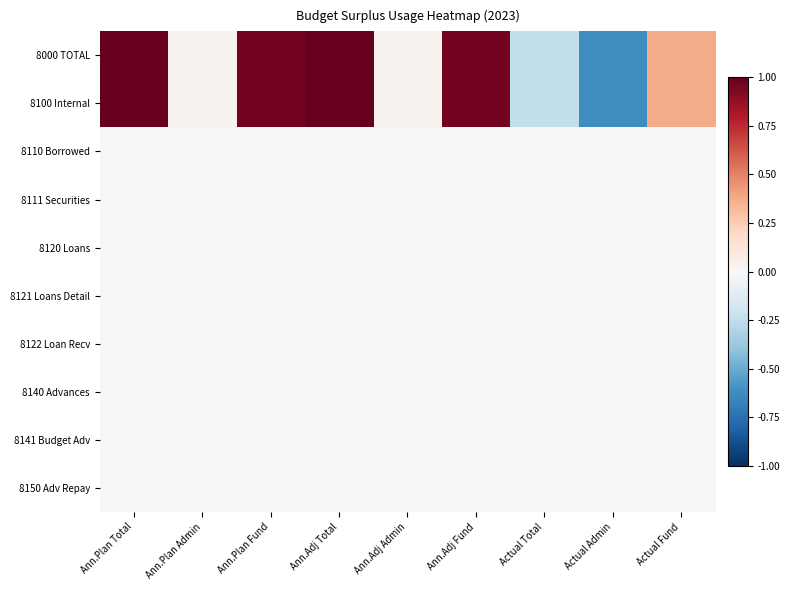

Reading left to right, list all the values displayed in this chart.

8000 TOTAL: Ann.Plan Total=1.0	Ann.Plan Admin=0.0	Ann.Plan Fund=1.0	Ann.Adj Total=1.0	Ann.Adj Admin=0.0	Ann.Adj Fund=1.0	Actual Total=-0.2	Actual Admin=-0.6	Actual Fund=0.4
8100 Internal: Ann.Plan Total=1.0	Ann.Plan Admin=0.0	Ann.Plan Fund=1.0	Ann.Adj Total=1.0	Ann.Adj Admin=0.0	Ann.Adj Fund=1.0	Actual Total=-0.2	Actual Admin=-0.6	Actual Fund=0.4
8110 Borrowed: Ann.Plan Total=0.0	Ann.Plan Admin=0.0	Ann.Plan Fund=0.0	Ann.Adj Total=0.0	Ann.Adj Admin=0.0	Ann.Adj Fund=0.0	Actual Total=0.0	Actual Admin=0.0	Actual Fund=0.0
8111 Securities: Ann.Plan Total=0.0	Ann.Plan Admin=0.0	Ann.Plan Fund=0.0	Ann.Adj Total=0.0	Ann.Adj Admin=0.0	Ann.Adj Fund=0.0	Actual Total=0.0	Actual Admin=0.0	Actual Fund=0.0
8120 Loans: Ann.Plan Total=0.0	Ann.Plan Admin=0.0	Ann.Plan Fund=0.0	Ann.Adj Total=0.0	Ann.Adj Admin=0.0	Ann.Adj Fund=0.0	Actual Total=0.0	Actual Admin=0.0	Actual Fund=0.0
8121 Loans Detail: Ann.Plan Total=0.0	Ann.Plan Admin=0.0	Ann.Plan Fund=0.0	Ann.Adj Total=0.0	Ann.Adj Admin=0.0	Ann.Adj Fund=0.0	Actual Total=0.0	Actual Admin=0.0	Actual Fund=0.0
8122 Loan Recv: Ann.Plan Total=0.0	Ann.Plan Admin=0.0	Ann.Plan Fund=0.0	Ann.Adj Total=0.0	Ann.Adj Admin=0.0	Ann.Adj Fund=0.0	Actual Total=0.0	Actual Admin=0.0	Actual Fund=0.0
8140 Advances: Ann.Plan Total=0.0	Ann.Plan Admin=0.0	Ann.Plan Fund=0.0	Ann.Adj Total=0.0	Ann.Adj Admin=0.0	Ann.Adj Fund=0.0	Actual Total=0.0	Actual Admin=0.0	Actual Fund=0.0
8141 Budget Adv: Ann.Plan Total=0.0	Ann.Plan Admin=0.0	Ann.Plan Fund=0.0	Ann.Adj Total=0.0	Ann.Adj Admin=0.0	Ann.Adj Fund=0.0	Actual Total=0.0	Actual Admin=0.0	Actual Fund=0.0
8150 Adv Repay: Ann.Plan Total=0.0	Ann.Plan Admin=0.0	Ann.Plan Fund=0.0	Ann.Adj Total=0.0	Ann.Adj Admin=0.0	Ann.Adj Fund=0.0	Actual Total=0.0	Actual Admin=0.0	Actual Fund=0.0